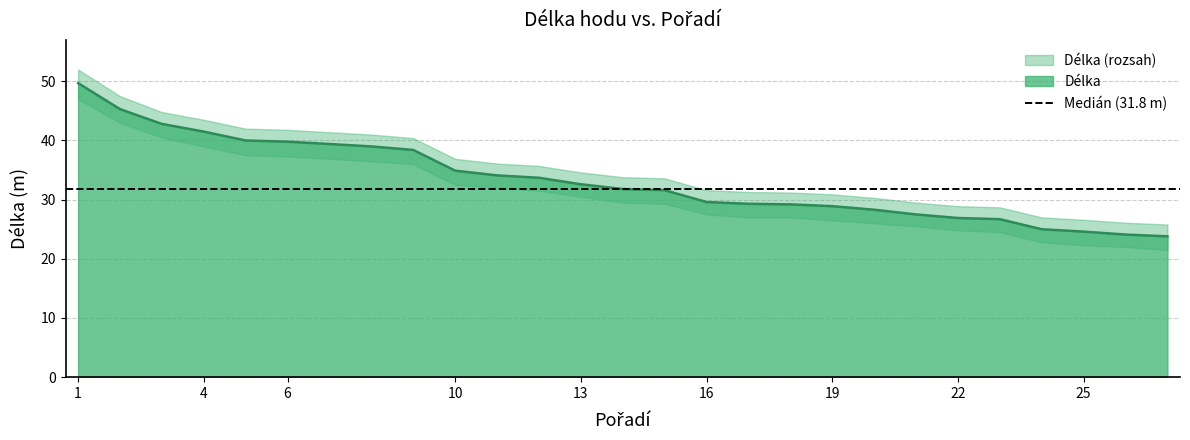

Between 2 and 5, which series saw the biggest shift?

Délka_upper